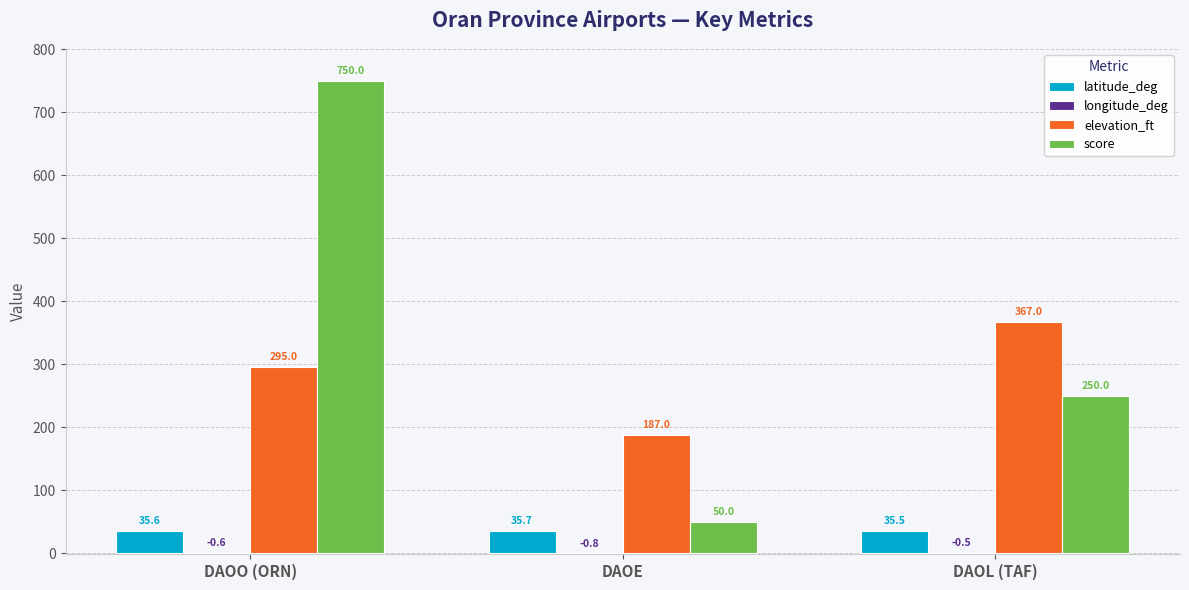

At which label does elevation_ft reach its peak?

DAOL (TAF)